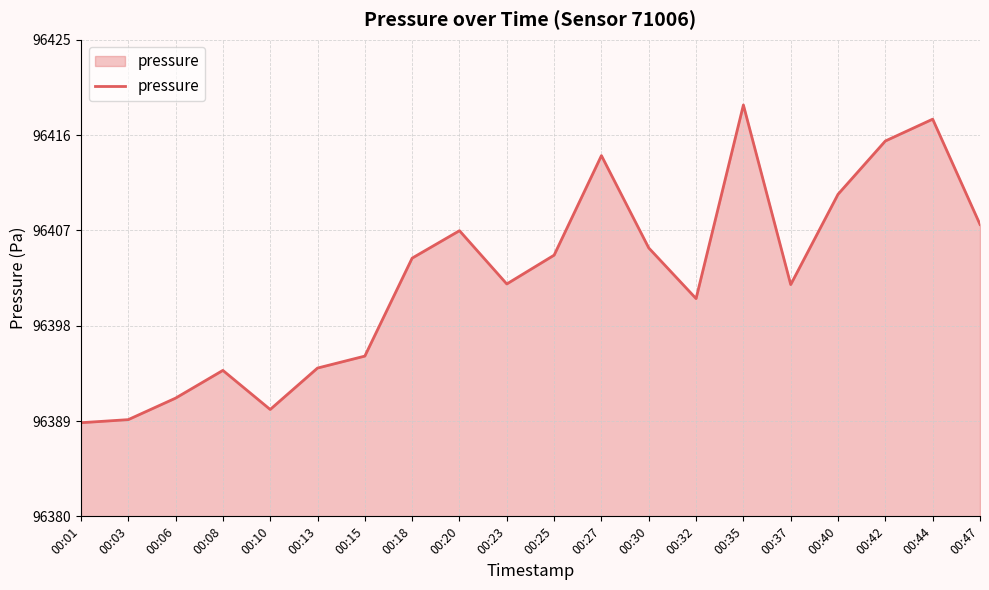

What is the ratio of the value at 00:18 to the value at 00:25?

1.0